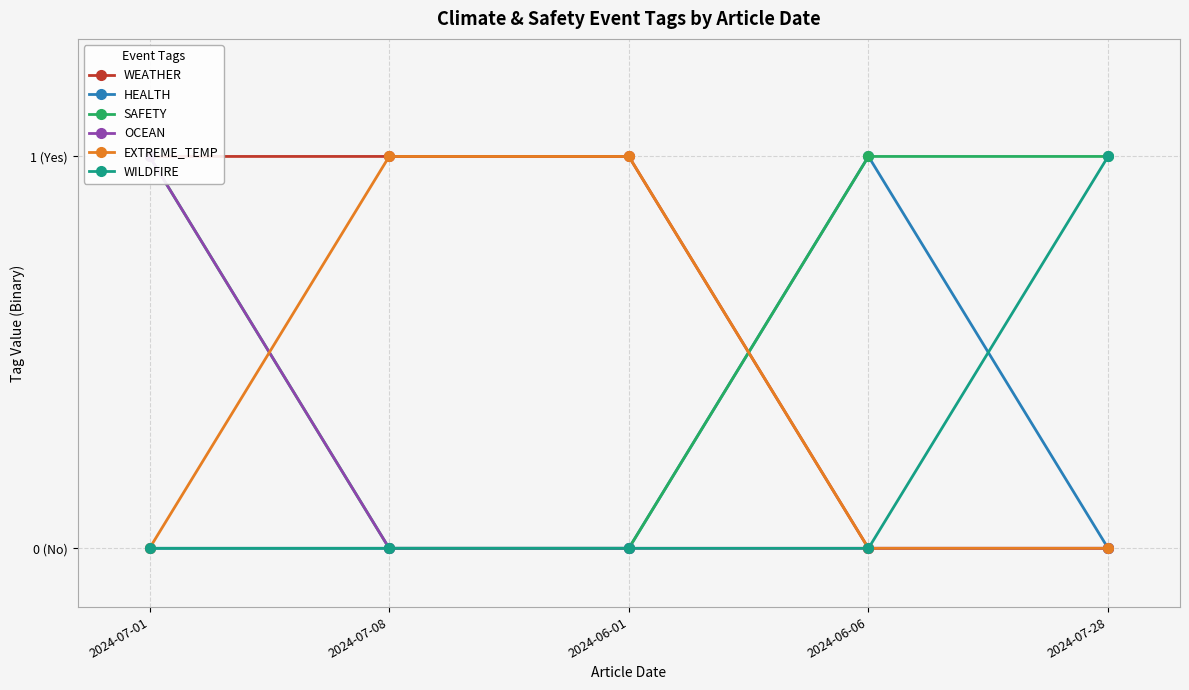

Is this an area chart (filled region under the line)?

No